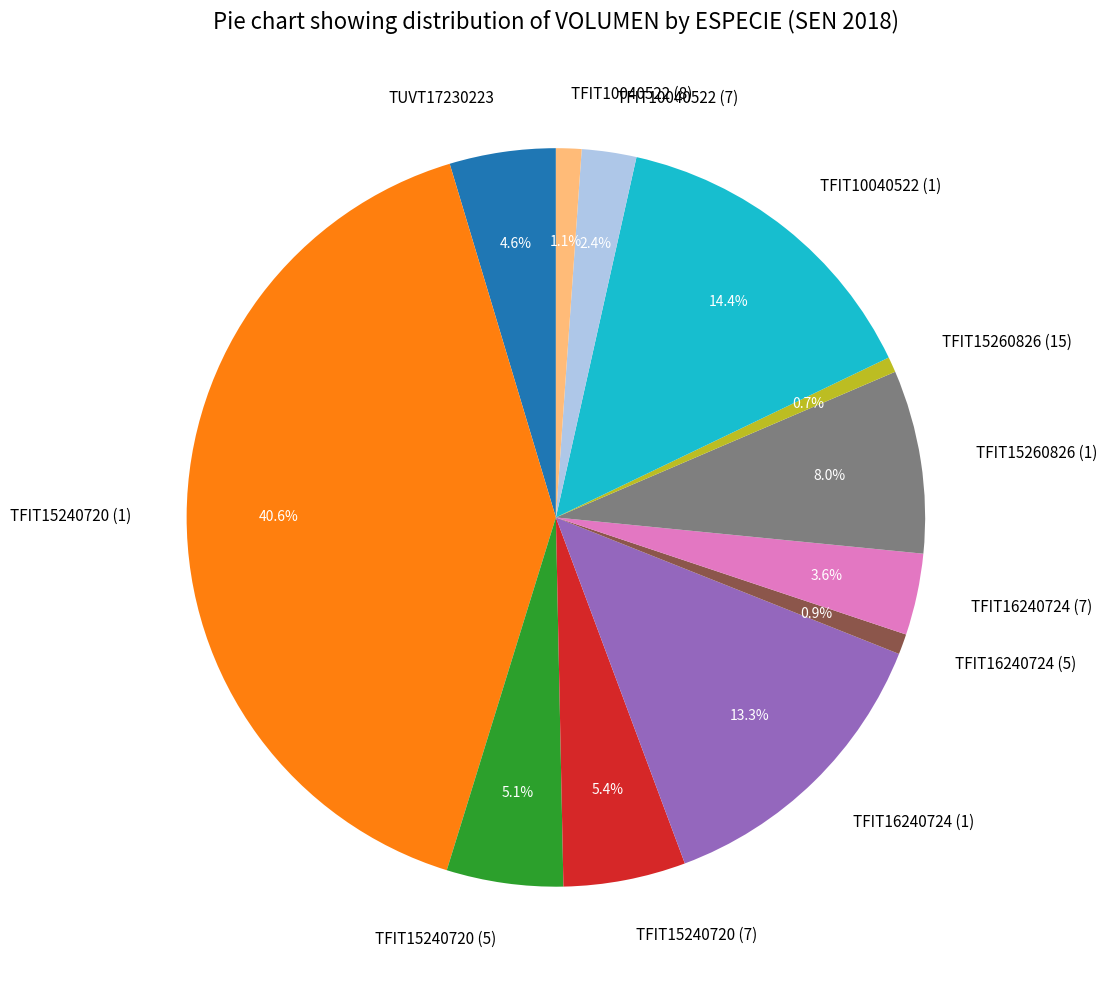

Which category has the biggest portion of the pie?

TFIT15240720 (1)